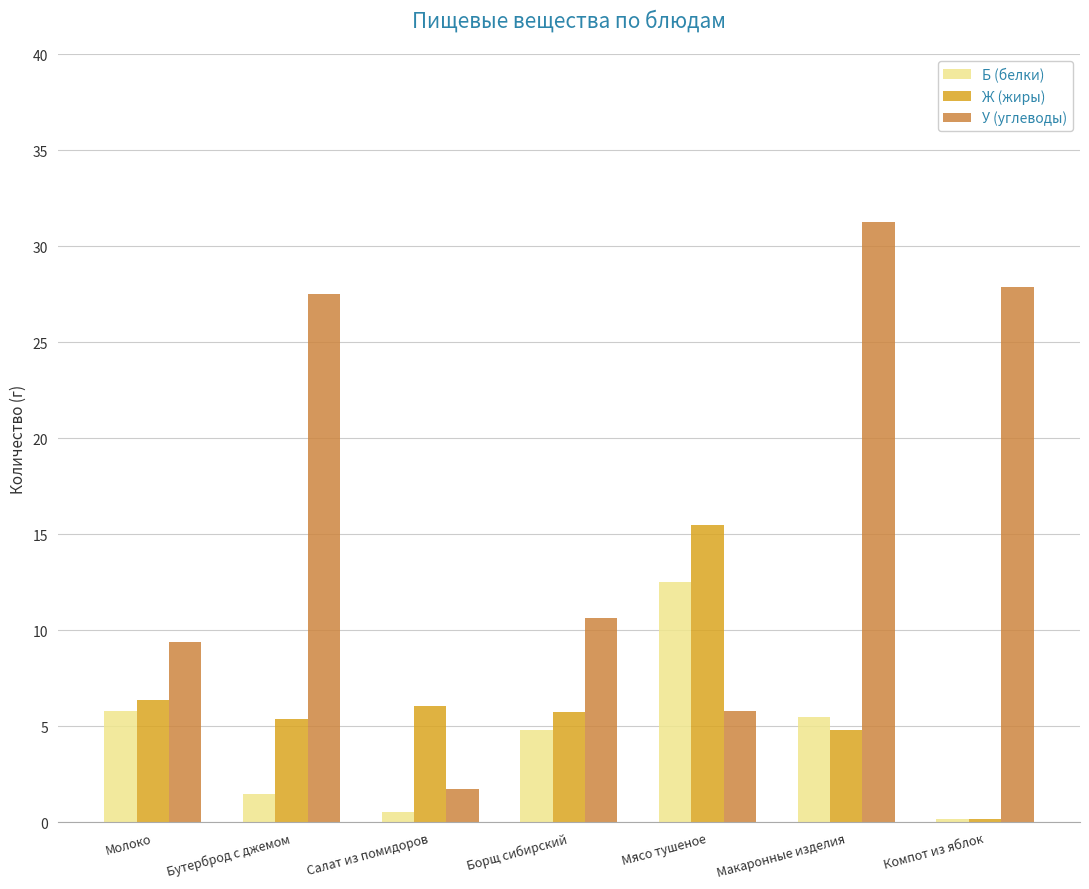

Where is У (углеводы) nearest to the value 16?

Борщ сибирский